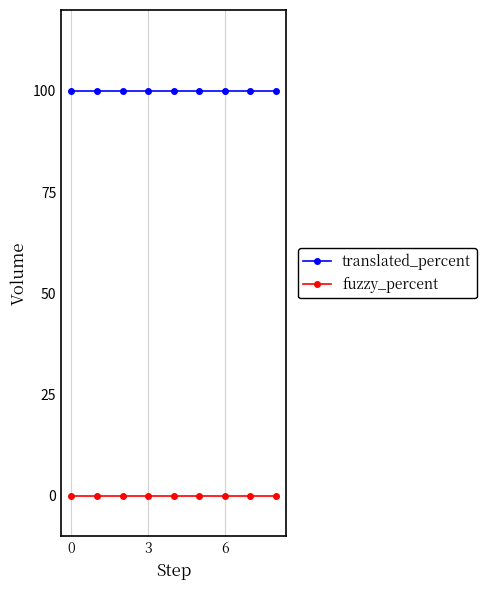

List the series in order of their peak value, lowest first.

fuzzy_percent, translated_percent